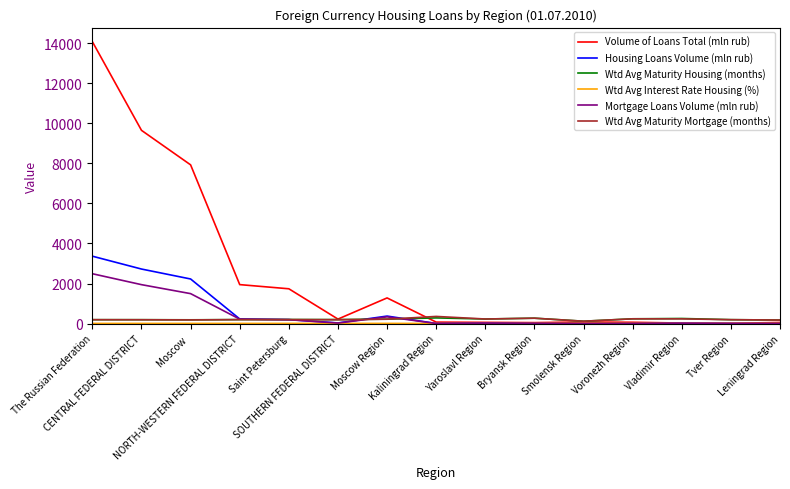

At Moscow Region, list the series in order from smallest to largest.

Wtd Avg Interest Rate Housing (%), Wtd Avg Maturity Mortgage (months), Wtd Avg Maturity Housing (months), Mortgage Loans Volume (mln rub), Housing Loans Volume (mln rub), Volume of Loans Total (mln rub)